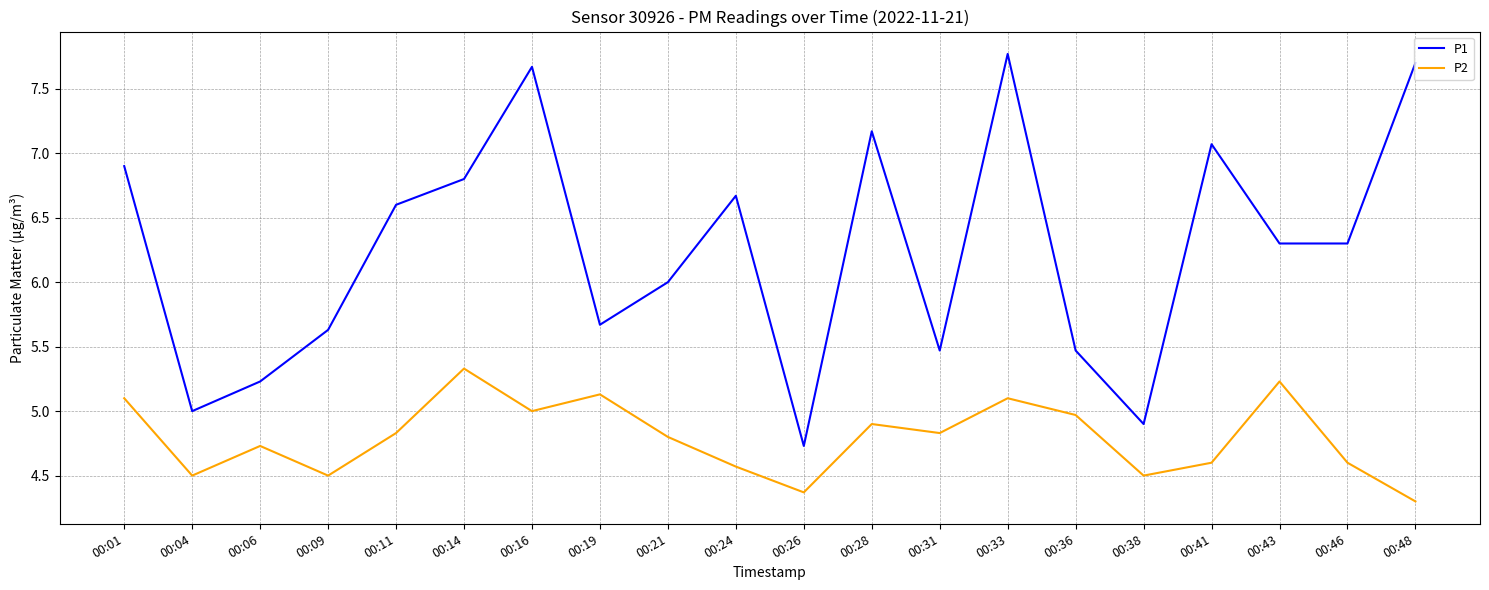

What is the greatest value displayed?

7.8